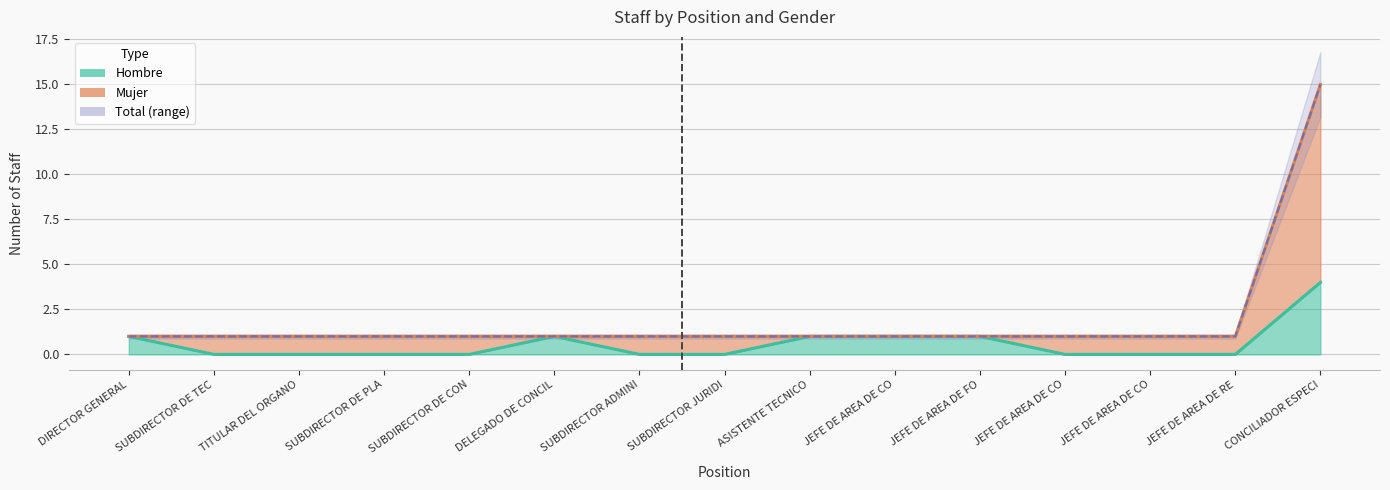

What is the label of the 11th point from the left?

JEFE DE AREA DE FO